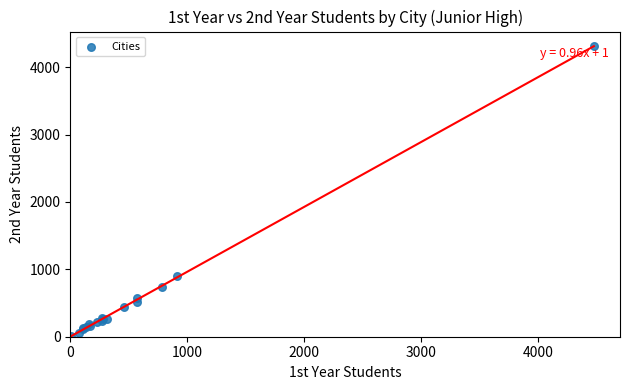

What Y value in the scatter plot is closest to 2163?

905